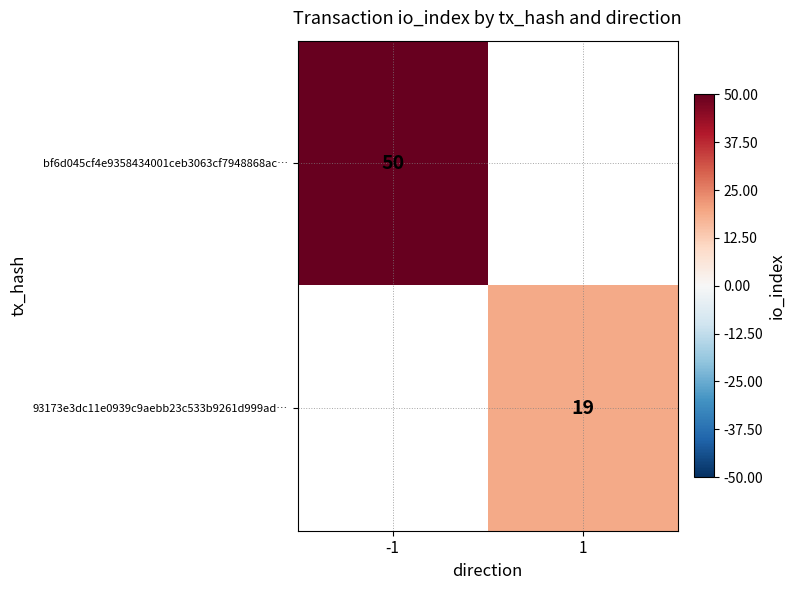

The 93173e3dc11e0939c9aebb23c533b9261d999ad… series shows 33 at 1. True or false?

False